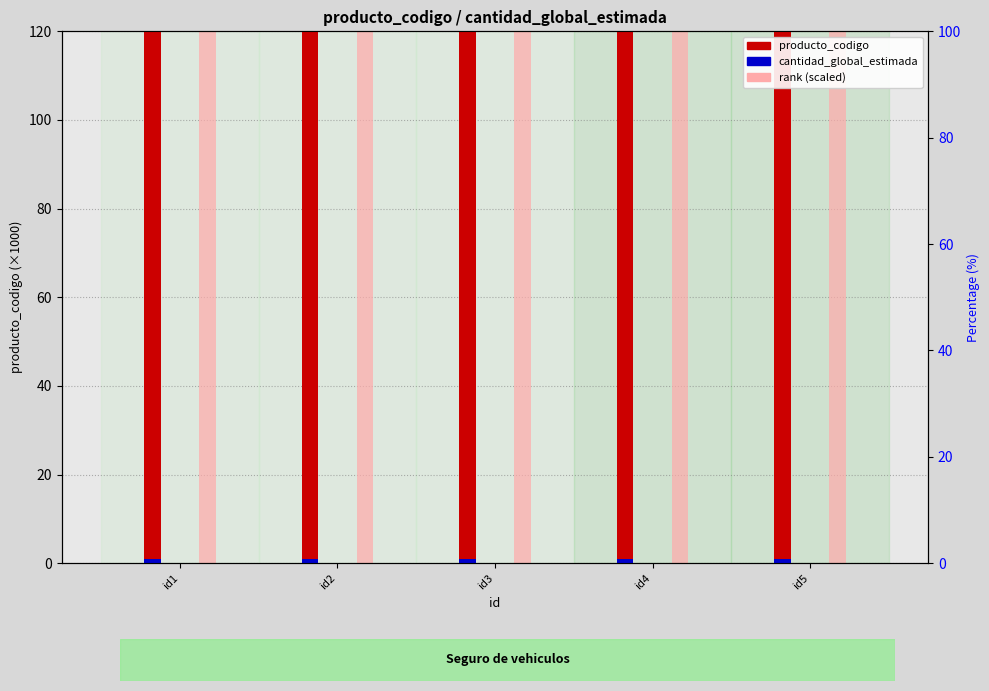

True or false: rank (scaled) has a value of 92544.7 at id2.

True